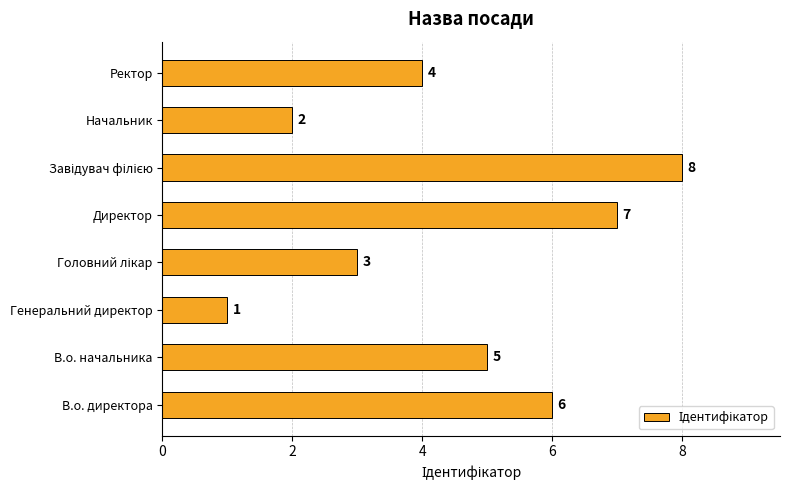

What is the smallest value displayed?

1